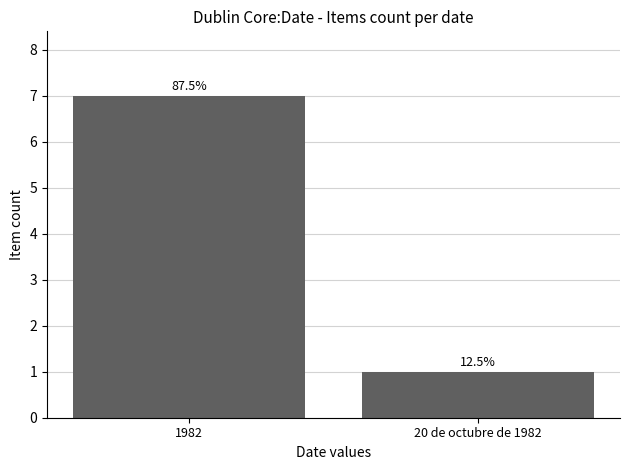

Reading left to right, list all the values displayed in this chart.

7	1